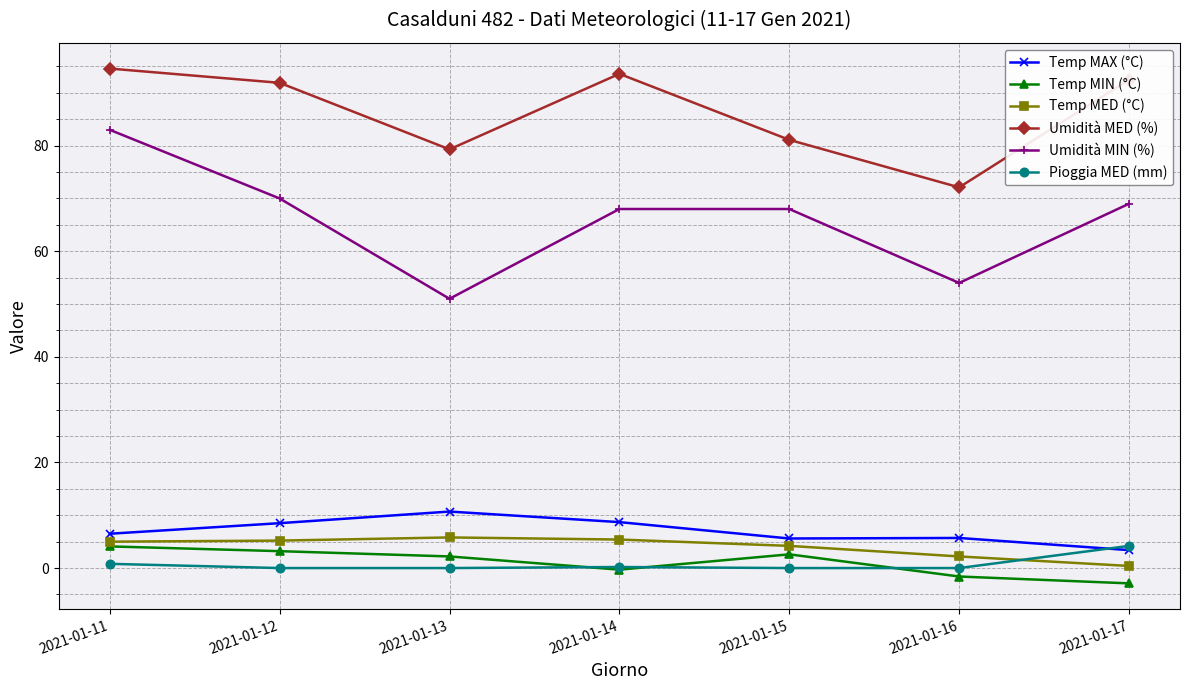

What is the sum of all Temp MAX (°C) values?

49.1